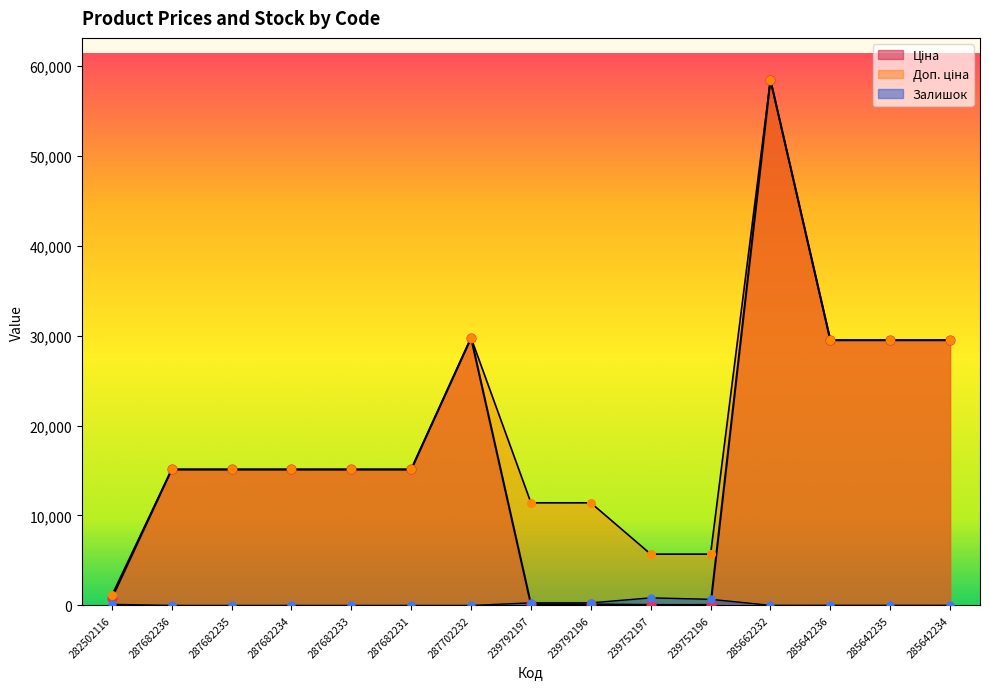

Which series has the widest spread of Y values?

Ціна